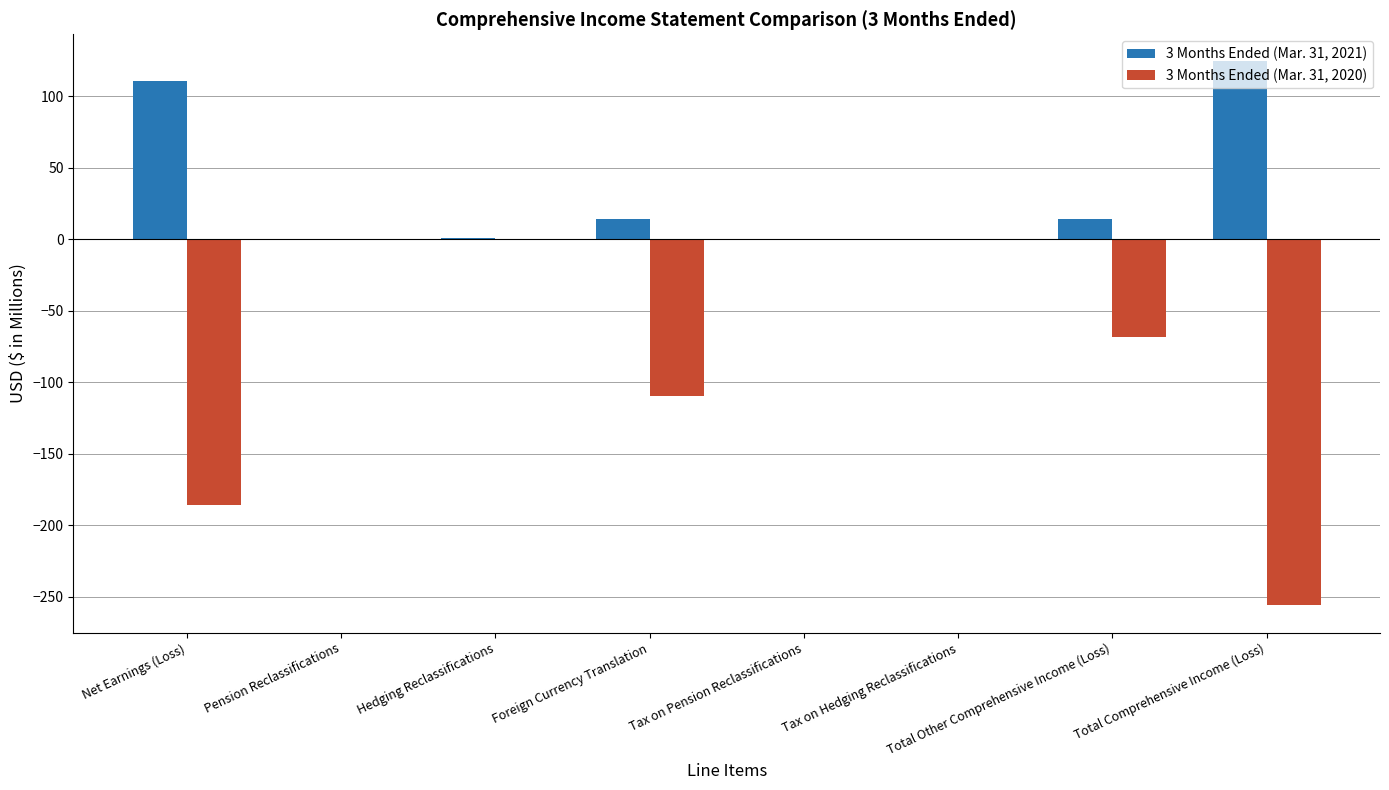

At which label does 3 Months Ended (Mar. 31, 2021) reach its peak?

Total Comprehensive Income (Loss)